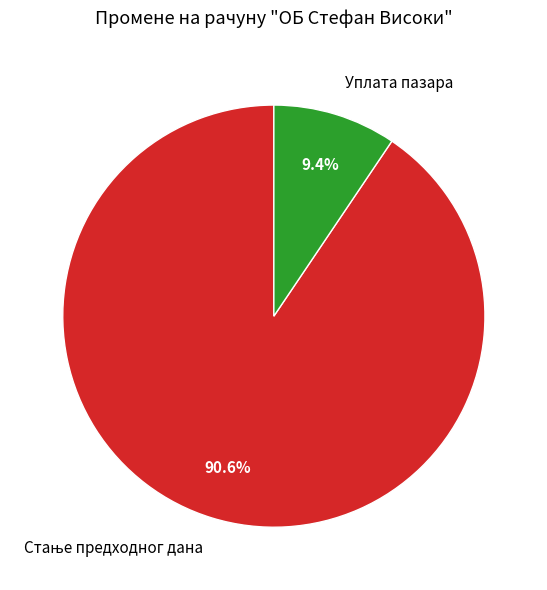

How many segments does this pie chart have?

2